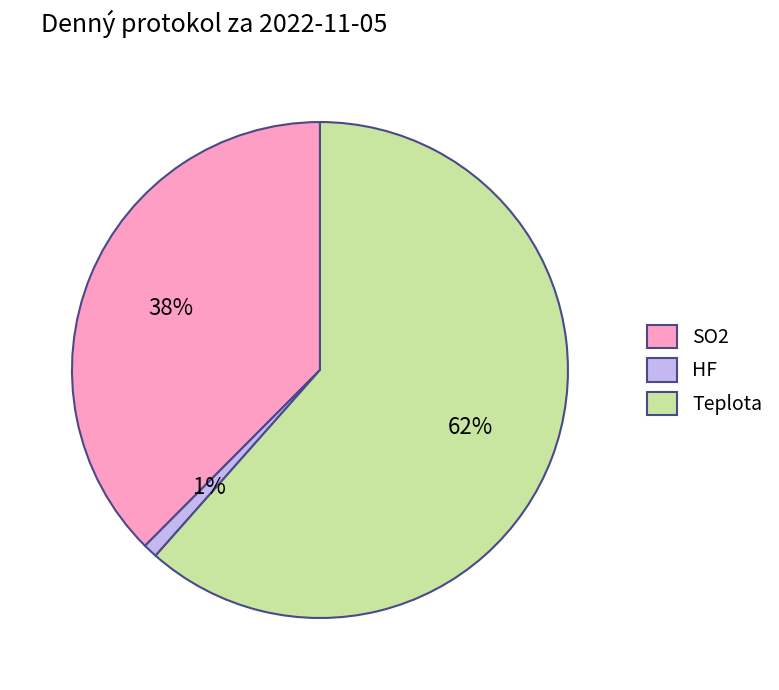

Is the sum of Teplota and SO2 greater than half?

Yes